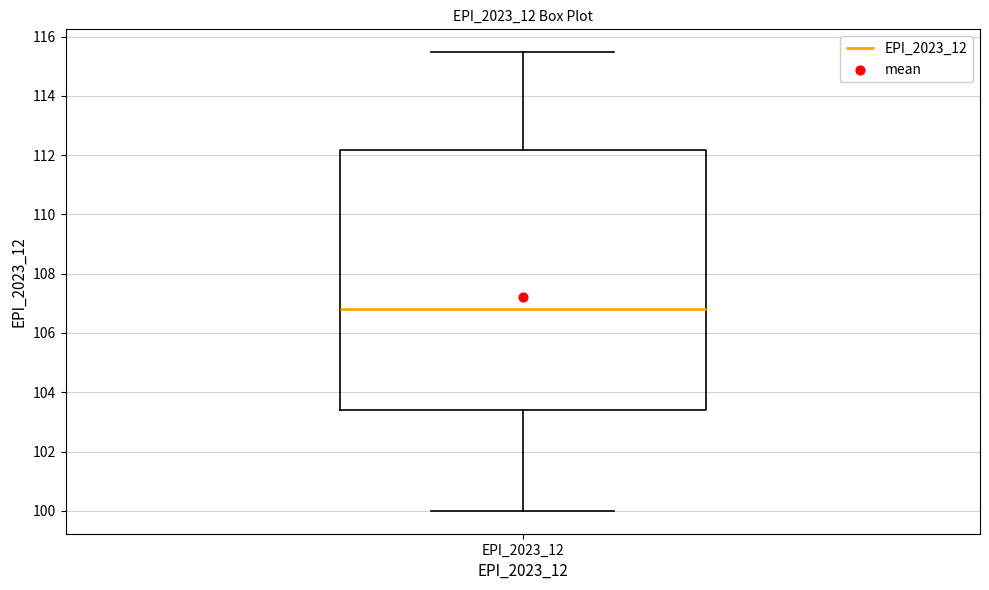

Read this box plot against the y-axis: the position of the median line, the range covered by the box, and the ends of both whiskers. The values are not printed on the chart, so give them approximately, as read against the axis.

median 106.8, box 103.4 to 112.2, whiskers 100.0 to 115.4